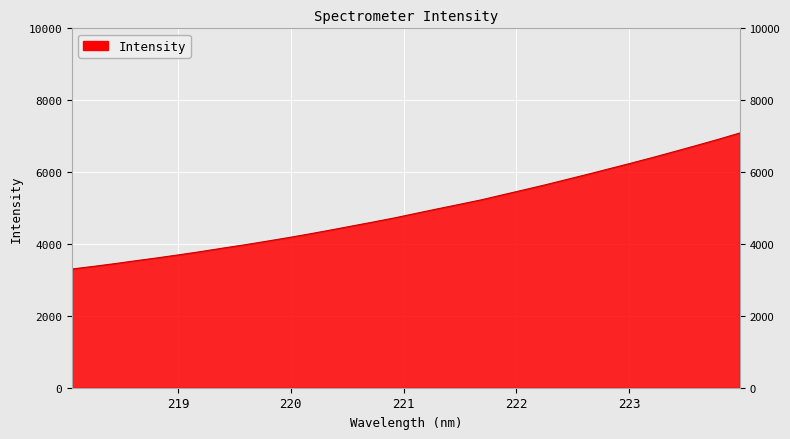

What is the greatest value displayed?

7087.1